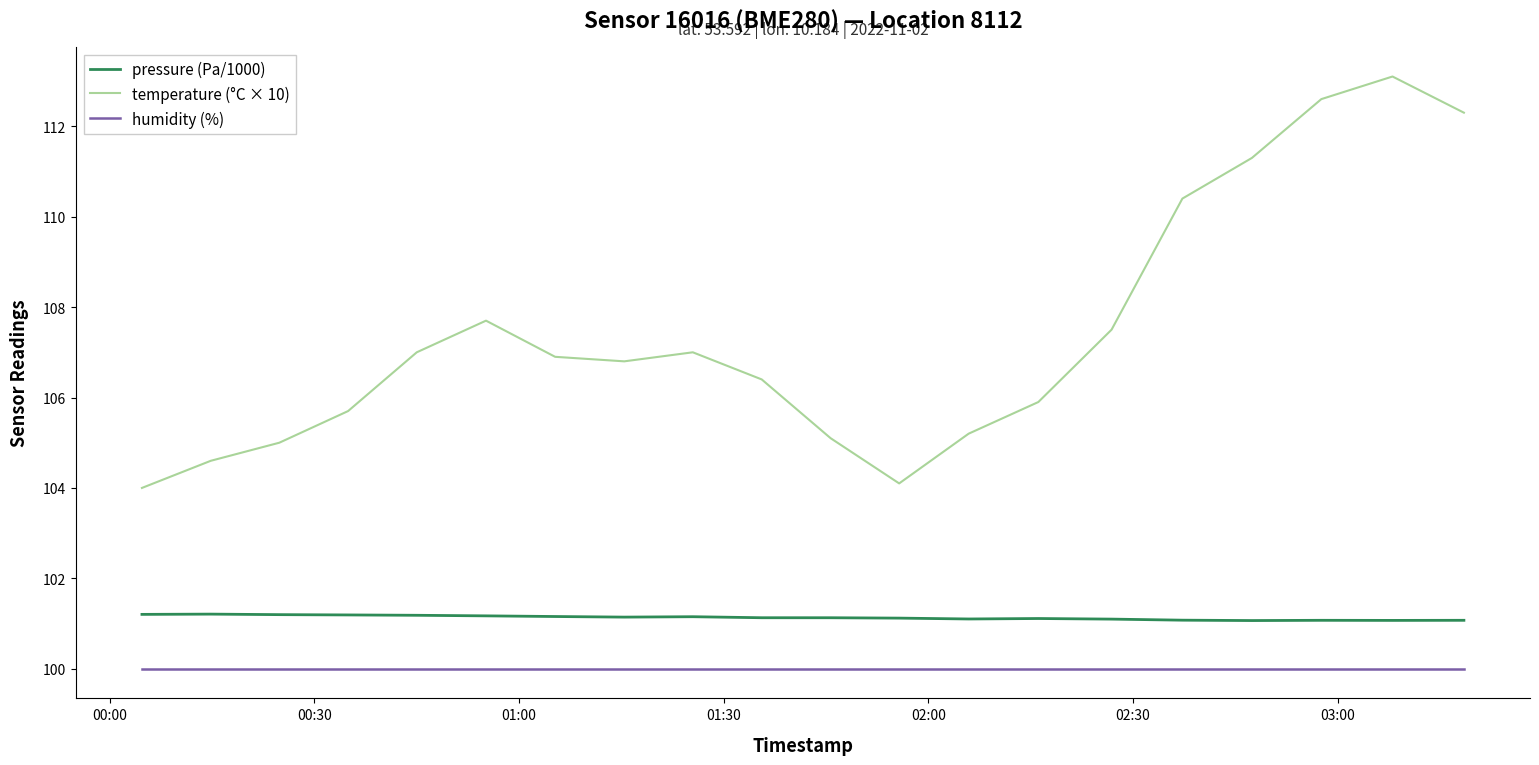

In pressure (Pa/1000), how many points are lower than both neighbors (excluding endpoints)?

4